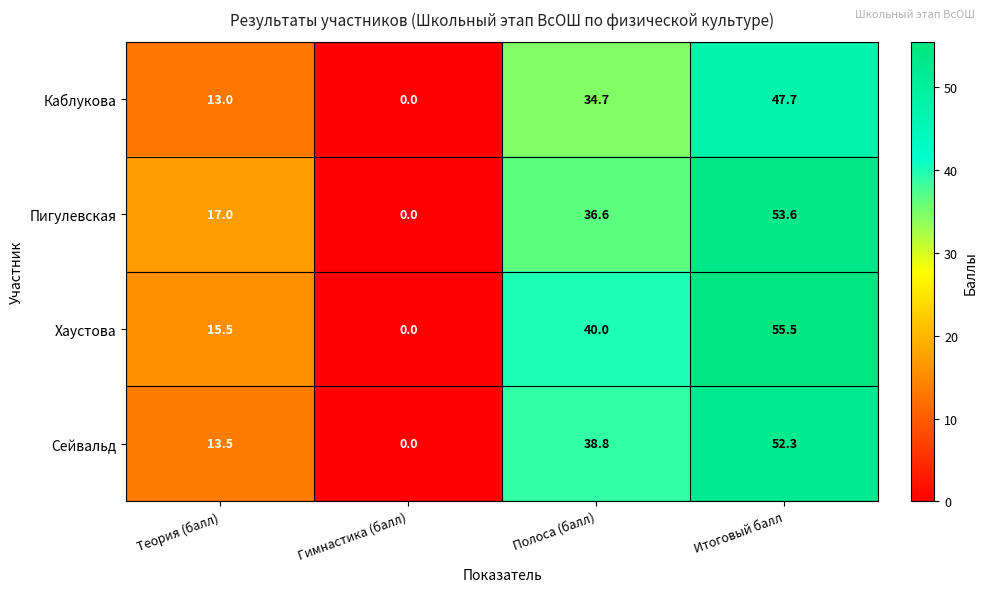

At Теория (балл), list the series in order from largest to smallest.

Пигулевская, Хаустова, Сейвальд, Каблукова